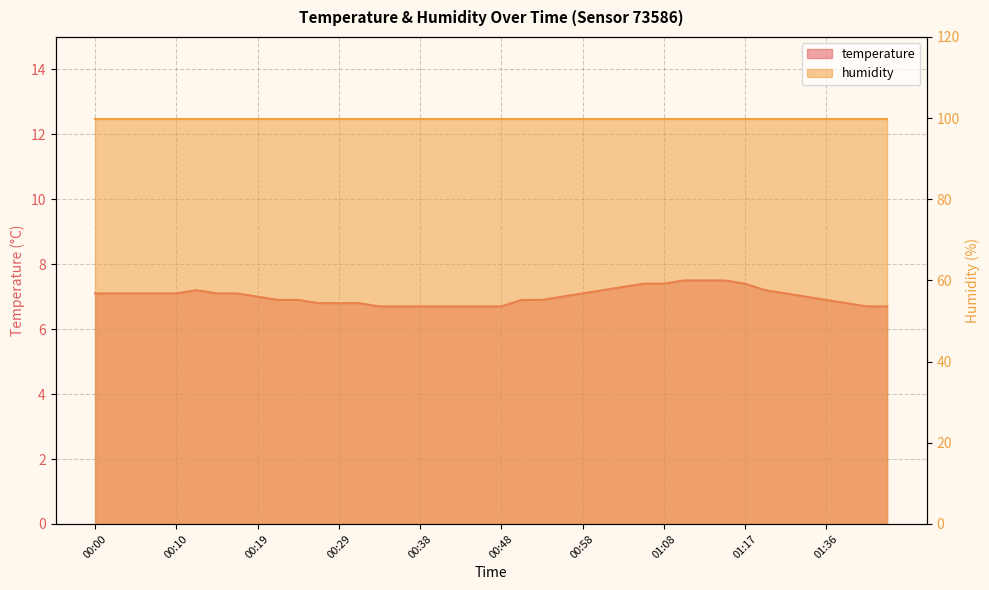

The chart shows a value of 7.1 at 00:08. True or false?

True